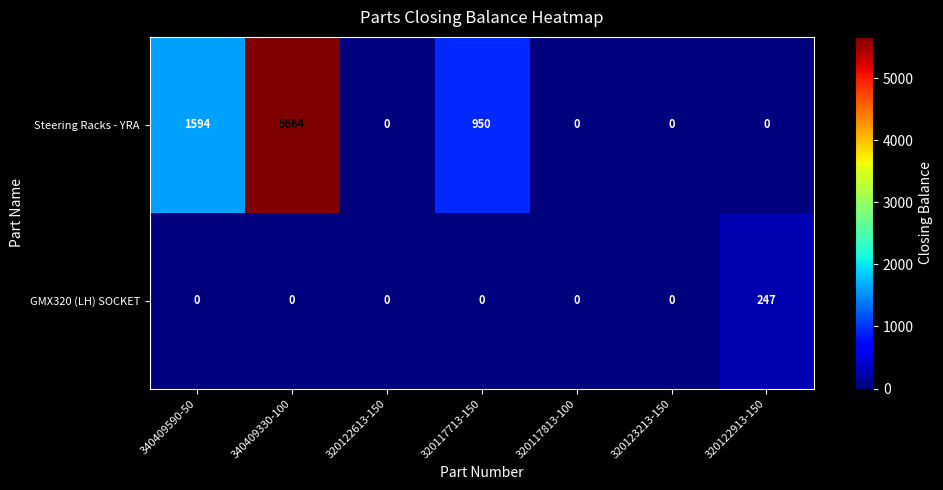

Reading right to left, list all the values displayed in this chart.

Steering Racks - YRA: 320122913-150=0	320123213-150=0	320117813-100=0	320117713-150=950	320122613-150=0	340409330-100=5664	340409590-50=1594
GMX320 (LH) SOCKET: 320122913-150=247	320123213-150=0	320117813-100=0	320117713-150=0	320122613-150=0	340409330-100=0	340409590-50=0